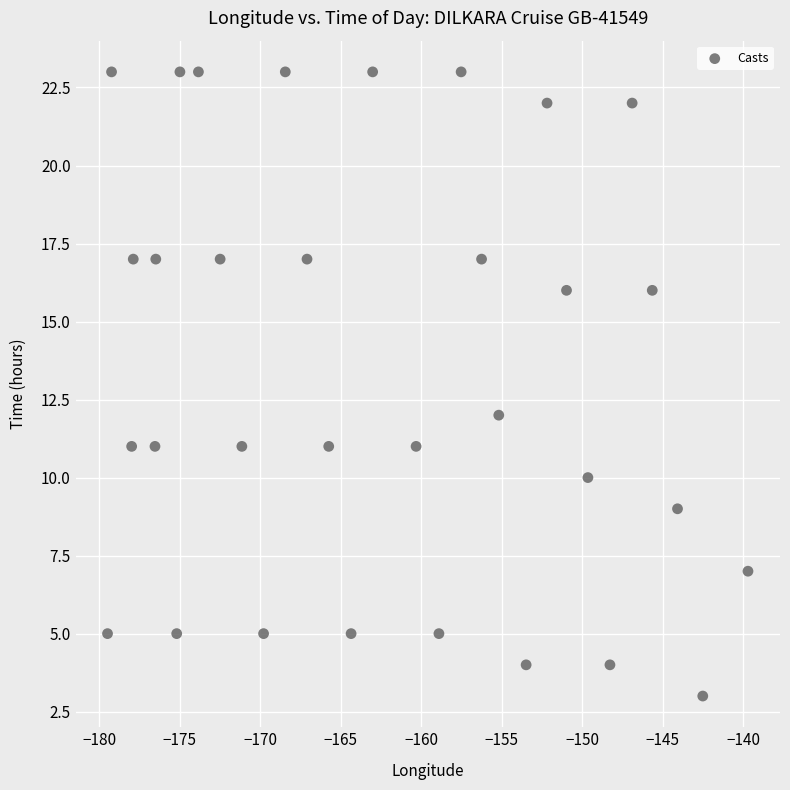

What Y value in the scatter plot is closest to 13?

12